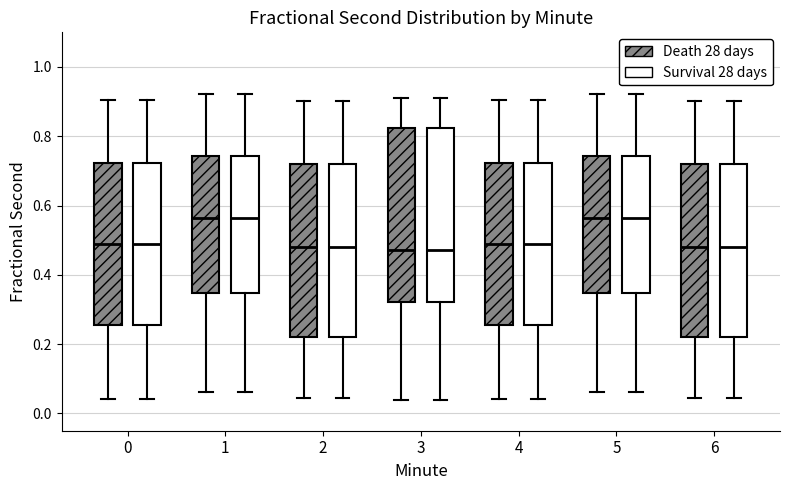

Reading left to right, transcribe this box plot: for each box, give where its median line is, the range the box spans, and where its two whiskers end, as read against the y-axis. The values are not printed on the chart, so give them approximately, as read against the axis.

0 (Death 28 days): median 0.48, box 0.26 to 0.72, whiskers 0.04 to 0.90
0 (Survival 28 days): median 0.48, box 0.26 to 0.72, whiskers 0.04 to 0.90
1 (Death 28 days): median 0.56, box 0.34 to 0.74, whiskers 0.06 to 0.92
1 (Survival 28 days): median 0.56, box 0.34 to 0.74, whiskers 0.06 to 0.92
2 (Death 28 days): median 0.48, box 0.22 to 0.72, whiskers 0.04 to 0.90
2 (Survival 28 days): median 0.48, box 0.22 to 0.72, whiskers 0.04 to 0.90
3 (Death 28 days): median 0.48, box 0.32 to 0.82, whiskers 0.04 to 0.92
3 (Survival 28 days): median 0.48, box 0.32 to 0.82, whiskers 0.04 to 0.92
4 (Death 28 days): median 0.48, box 0.26 to 0.72, whiskers 0.04 to 0.90
4 (Survival 28 days): median 0.48, box 0.26 to 0.72, whiskers 0.04 to 0.90
5 (Death 28 days): median 0.56, box 0.34 to 0.74, whiskers 0.06 to 0.92
5 (Survival 28 days): median 0.56, box 0.34 to 0.74, whiskers 0.06 to 0.92
6 (Death 28 days): median 0.48, box 0.22 to 0.72, whiskers 0.04 to 0.90
6 (Survival 28 days): median 0.48, box 0.22 to 0.72, whiskers 0.04 to 0.90